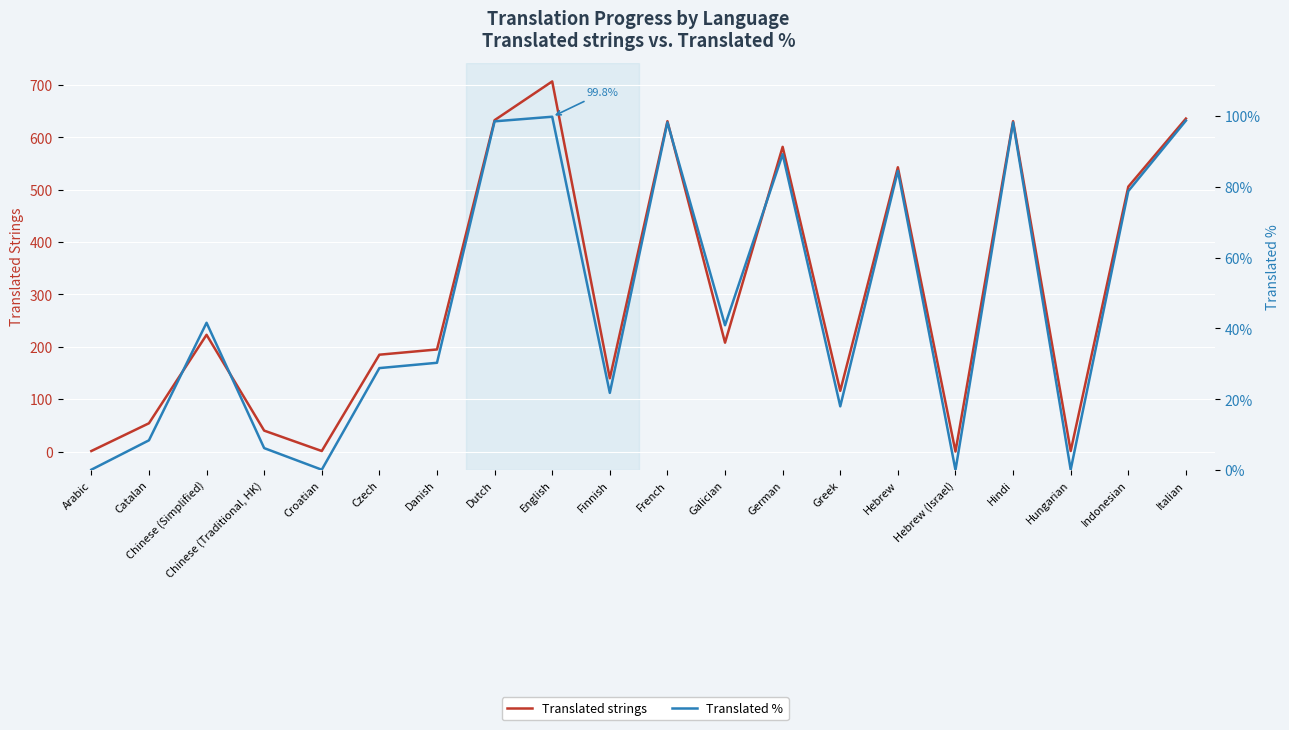

What is the total value across all series at Dutch?

731.5